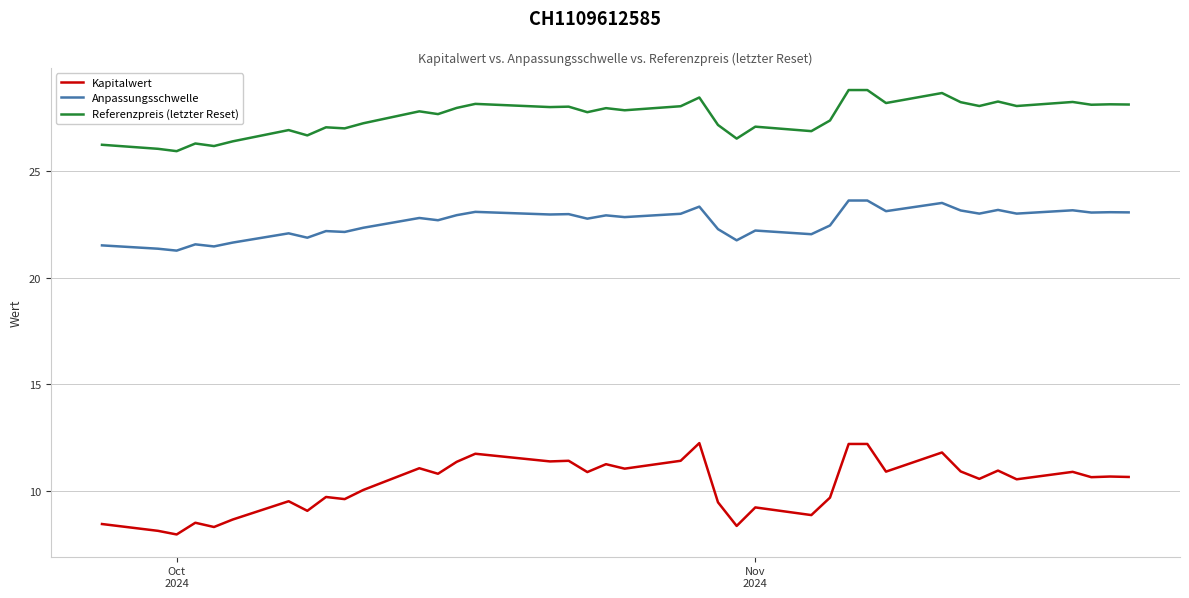

Which series has the widest spread of values?

Kapitalwert